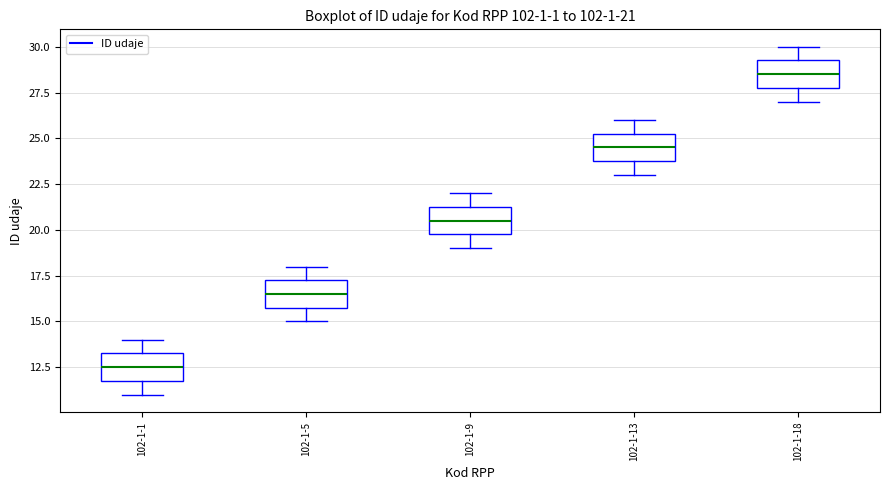

Which box's median line is the lowest?

102-1-1